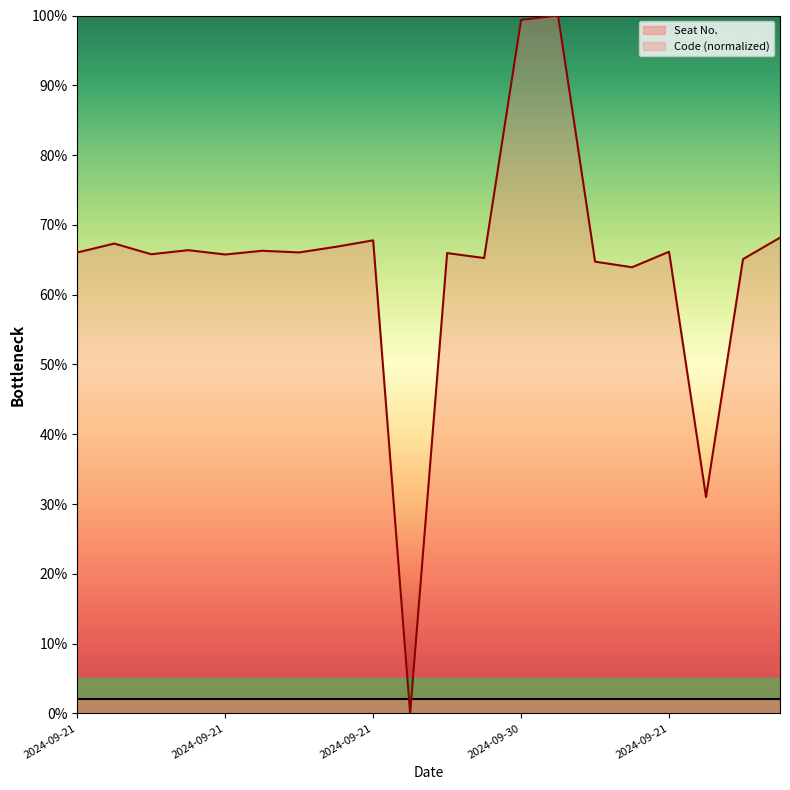

How many categories are shown in the chart?

20